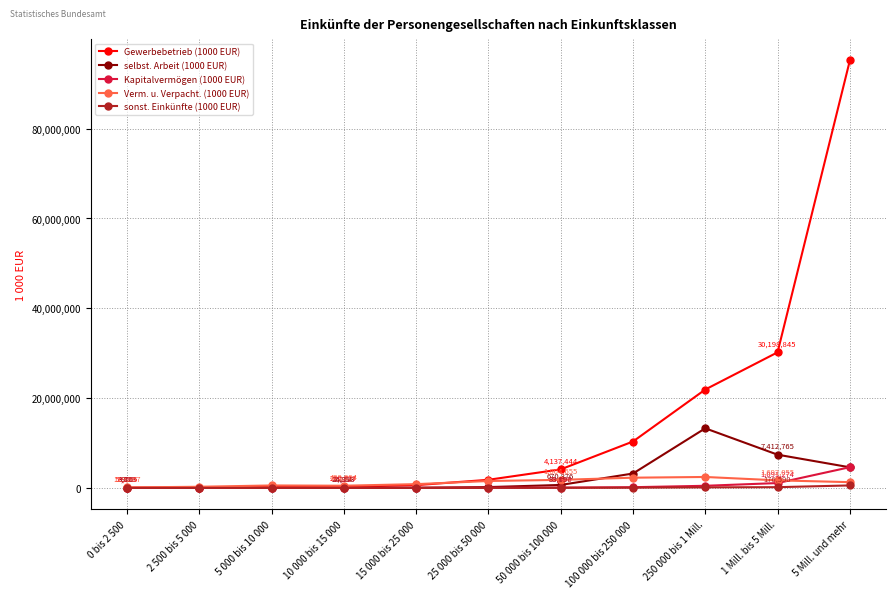

Which series has the largest total across all categories?

Gewerbebetrieb (1000 EUR)